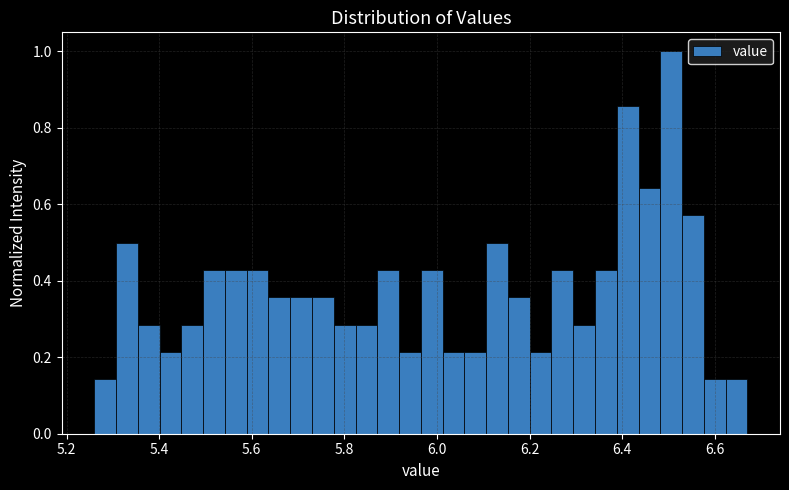

Read against the x-axis, roughly where is the centre of the tallest bar?

6.50